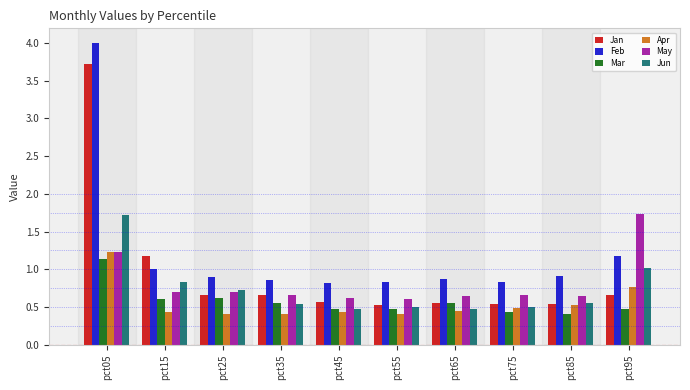

What is the lowest value of the Mar series?

0.4